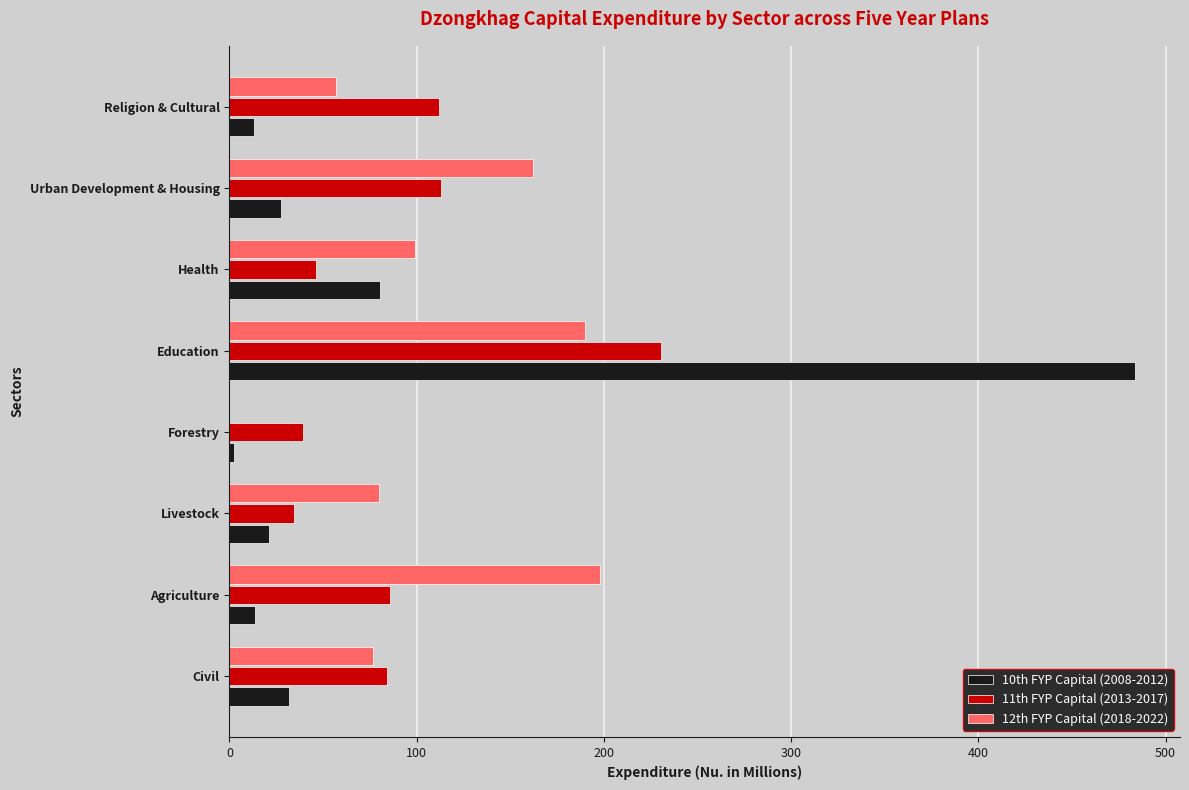

What is the sum of all 12th FYP Capital (2018-2022) values?

862.6